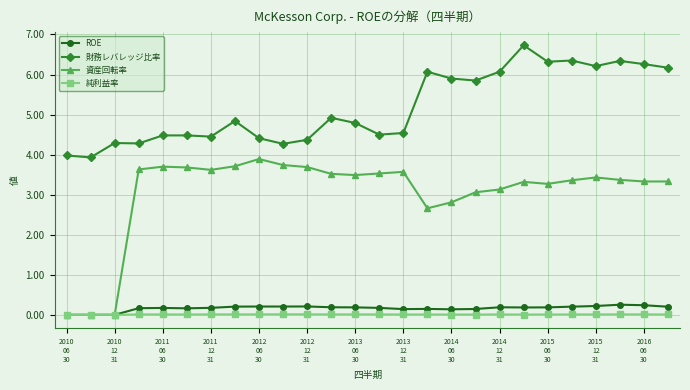

What is the greatest value displayed?

6.7